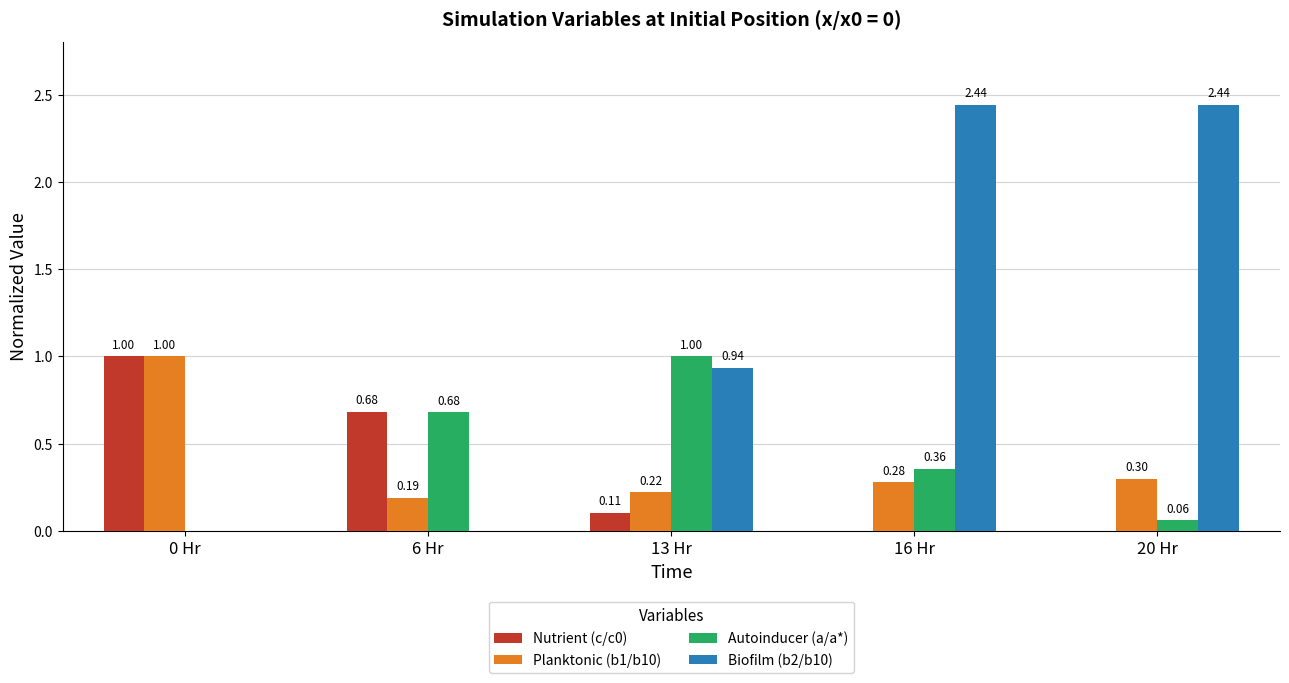

Count the number of categories in the chart.

5